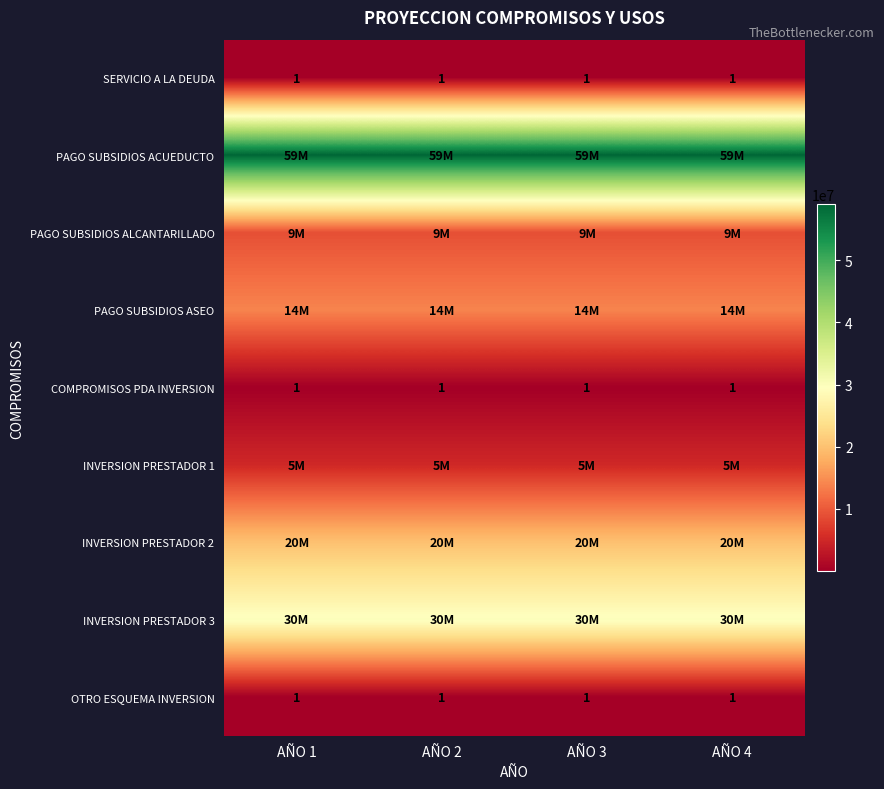

What is the sum of all COMPROMISOS PDA INVERSION values?

4